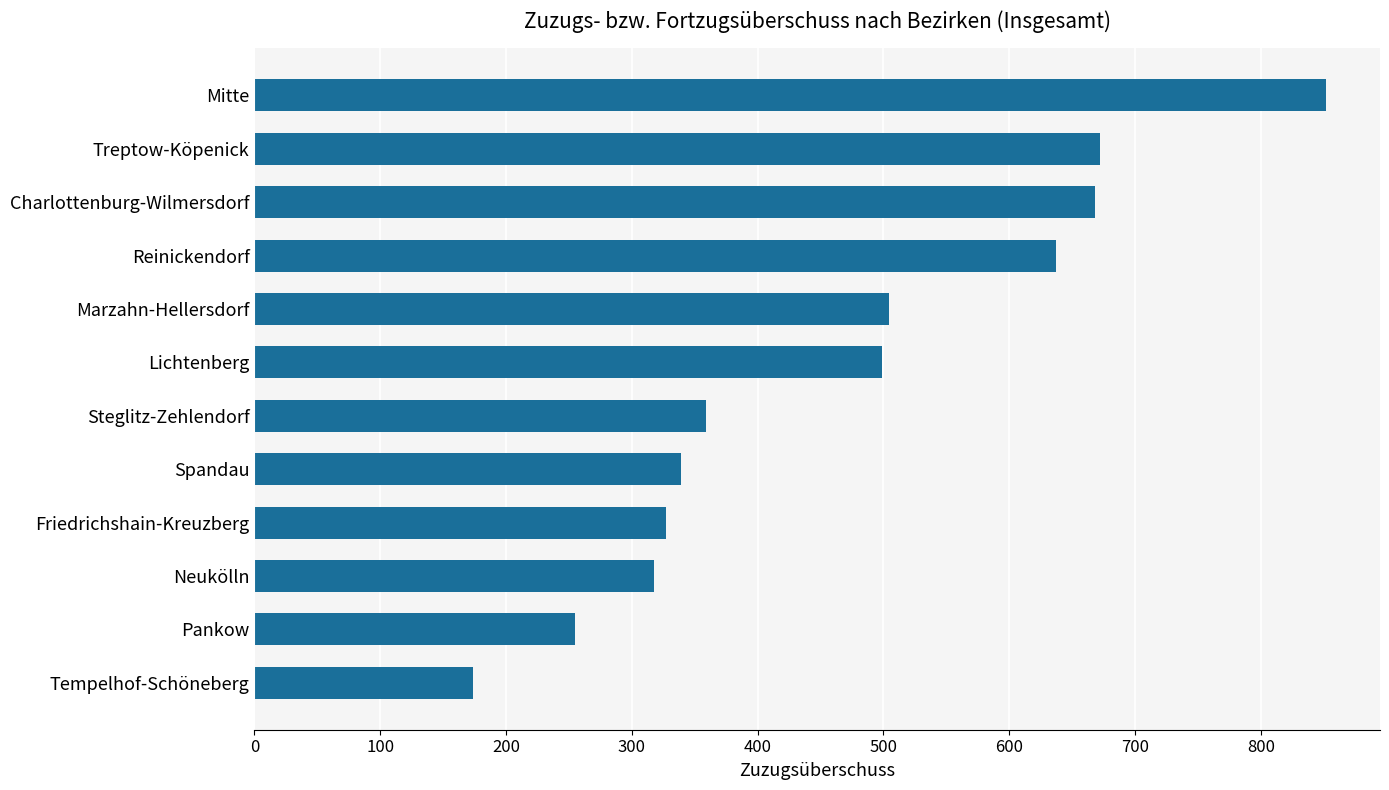

What is the maximum value shown in the chart?

852